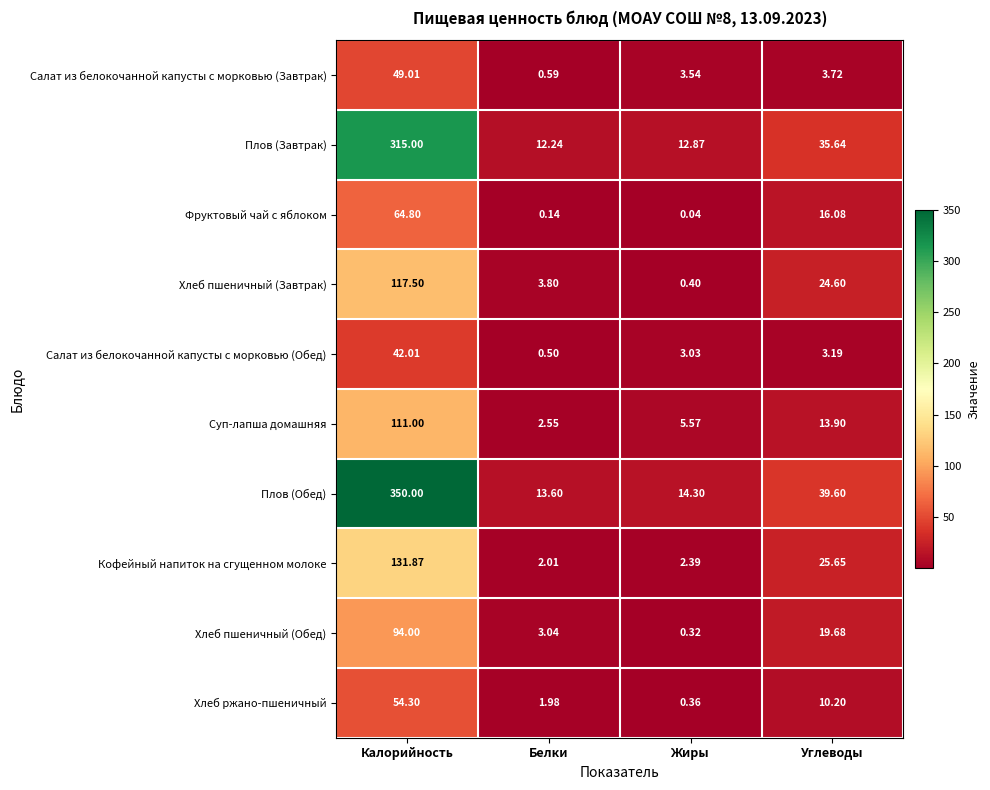

How many data points does each series have?

4